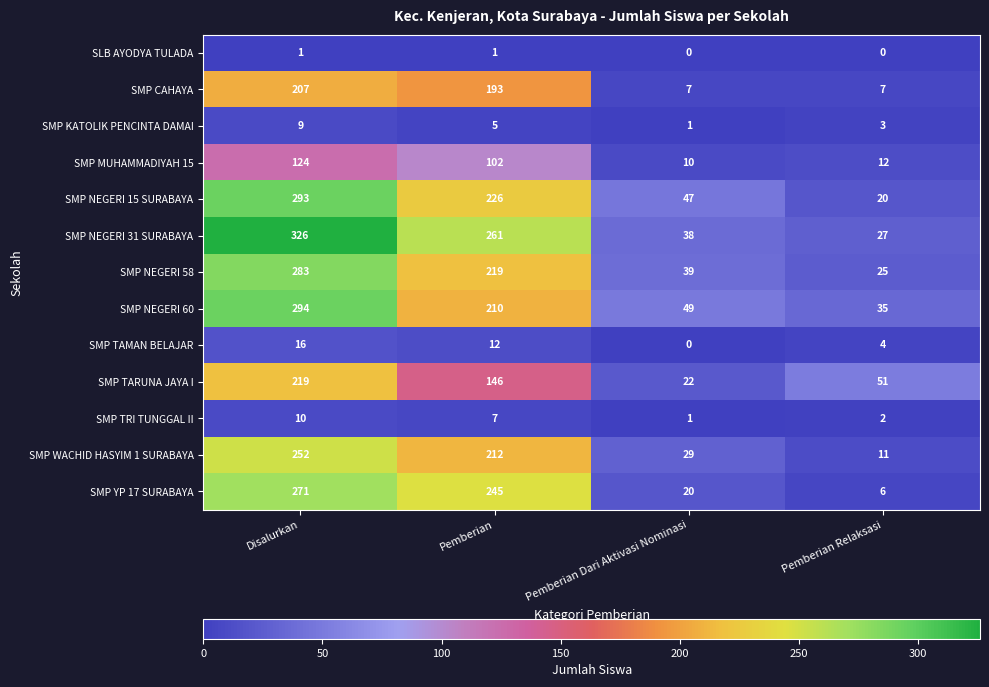

Is it true that SMP WACHID HASYIM 1 SURABAYA equals 11 at Pemberian Relaksasi?

True